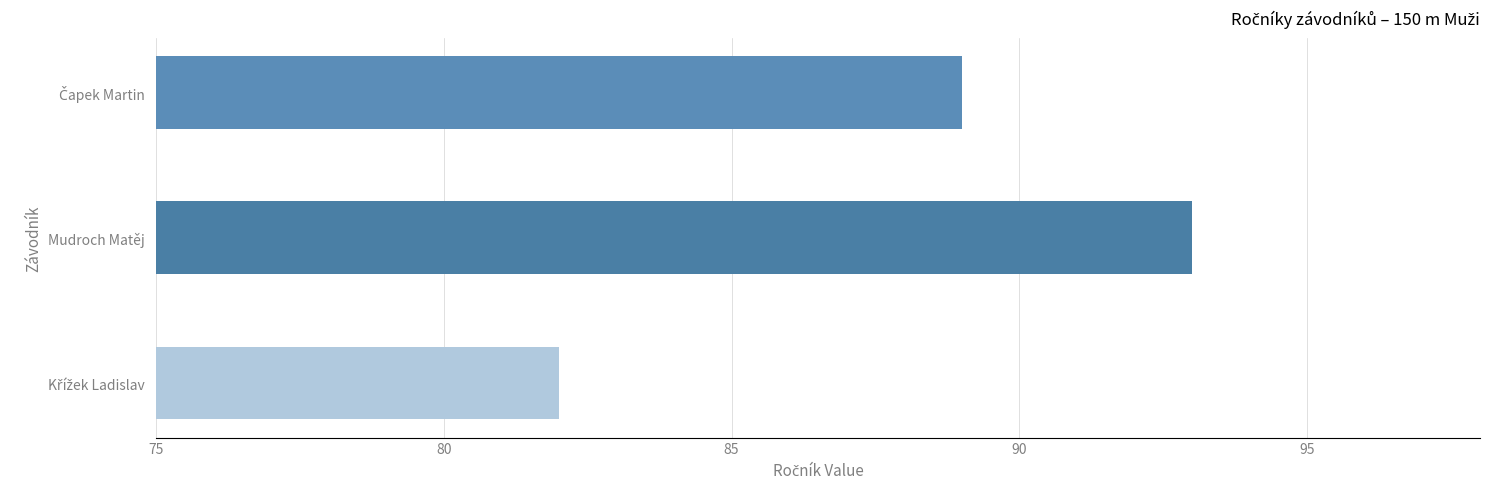

What is the smallest value displayed?

82